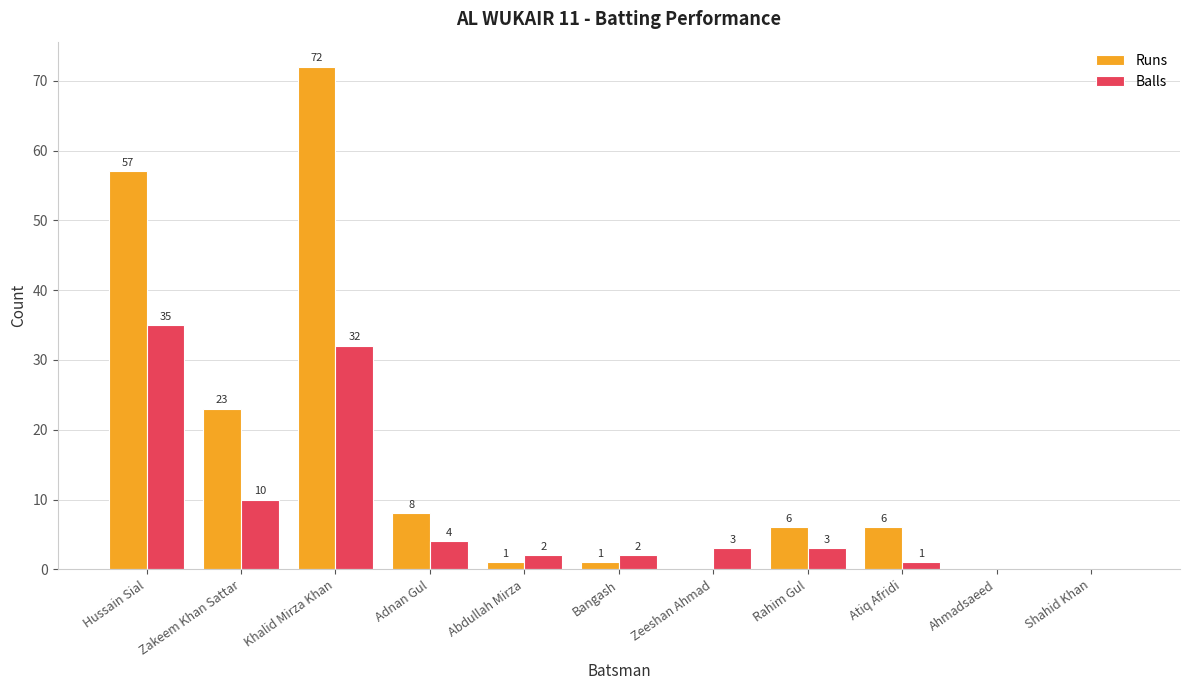

Which series has the largest range (max minus min)?

Runs